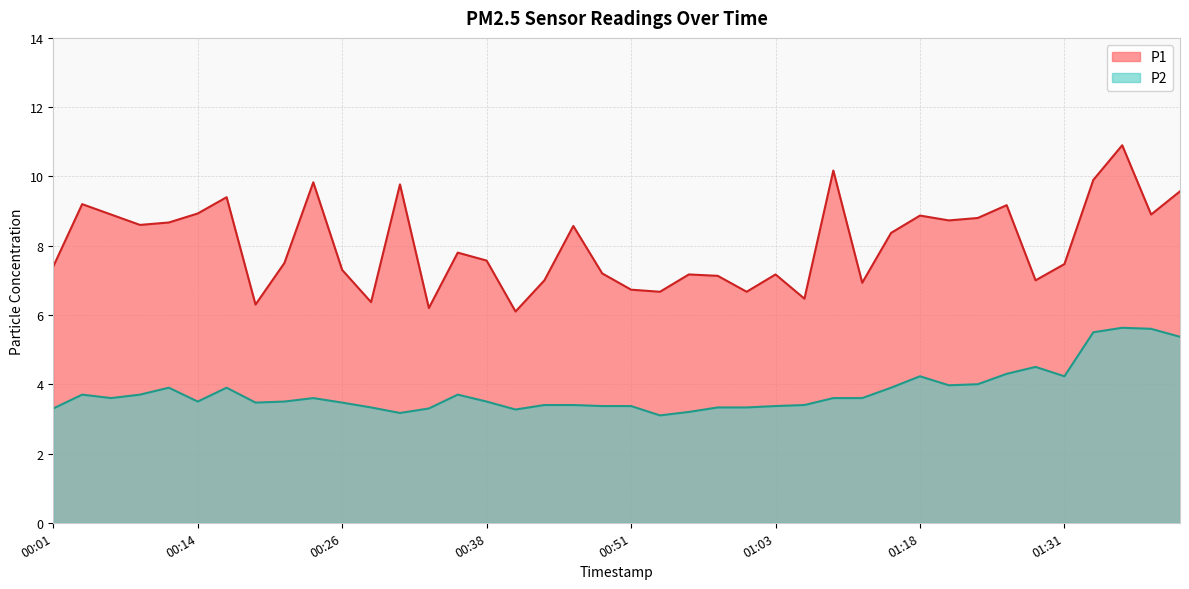

Rank the series by their average value, from lowest to highest.

P2, P1